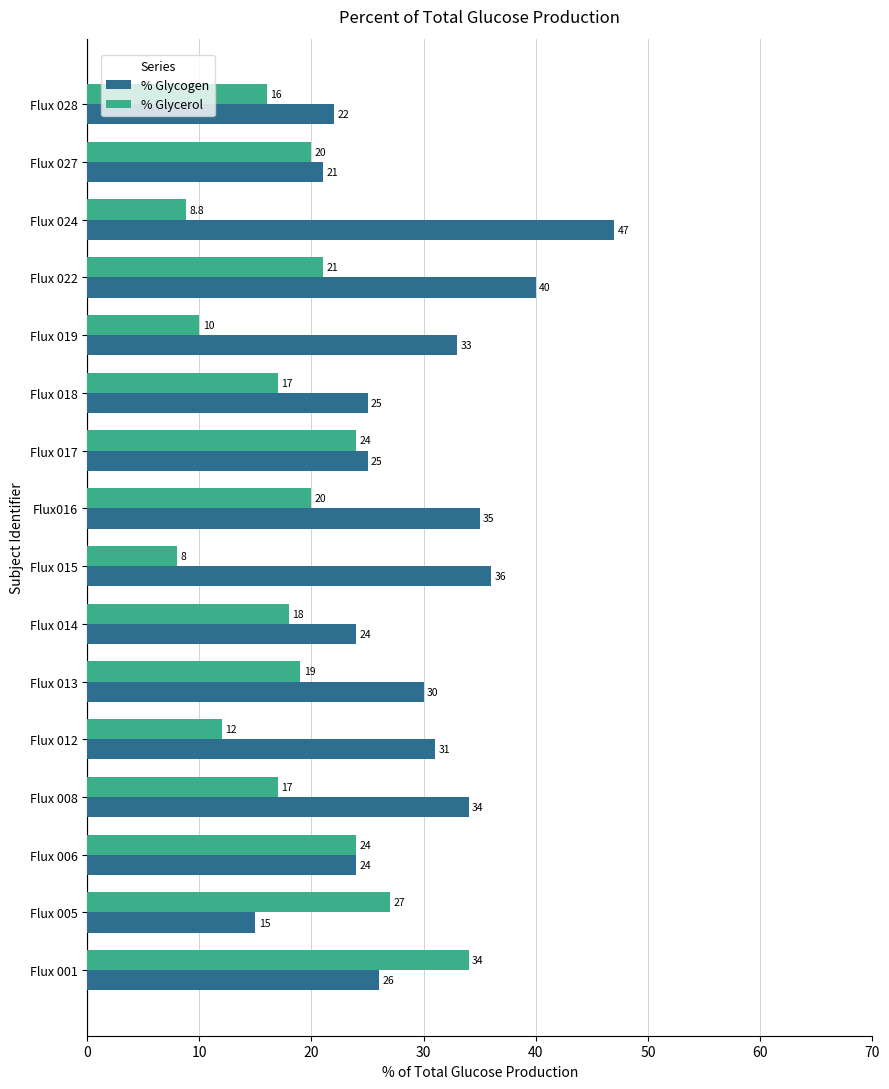

Which series changed the most between Flux016 and Flux 019?

% Glycerol